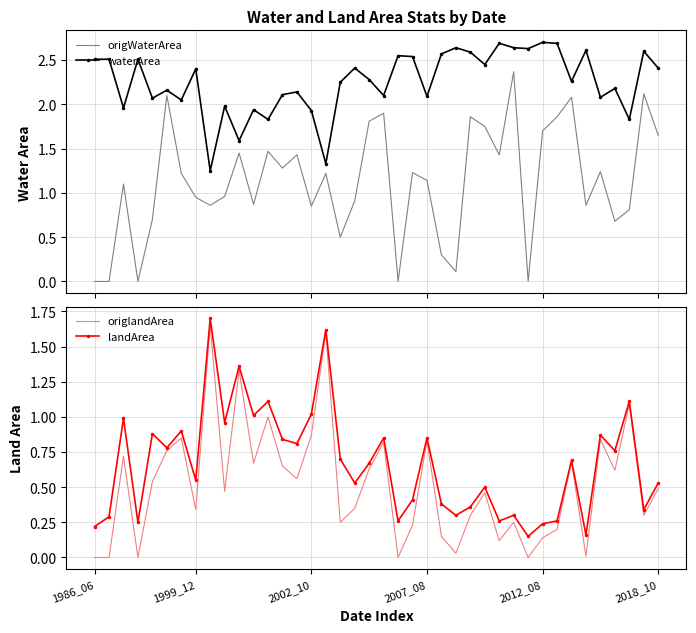

True or false: origWaterArea has more than 1 points higher than both neighbors.

True